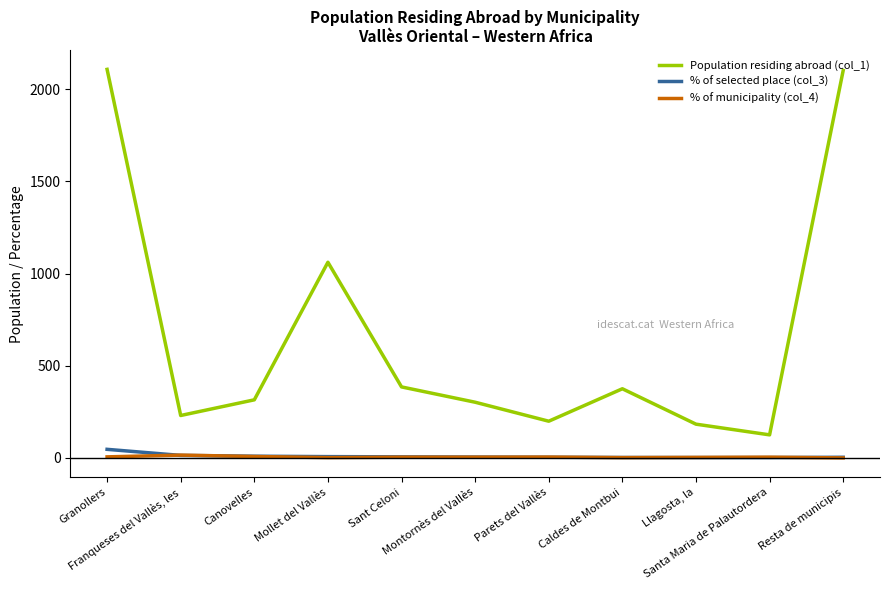

Rank the categories by % of municipality (col_4) value from lowest to highest.

Resta de municipis, Caldes de Montbui, Mollet del Vallès, Llagosta, la, Sant Celoni, Montornès del Vallès, Santa Maria de Palautordera, Parets del Vallès, Granollers, Canovelles, Franqueses del Vallès, les